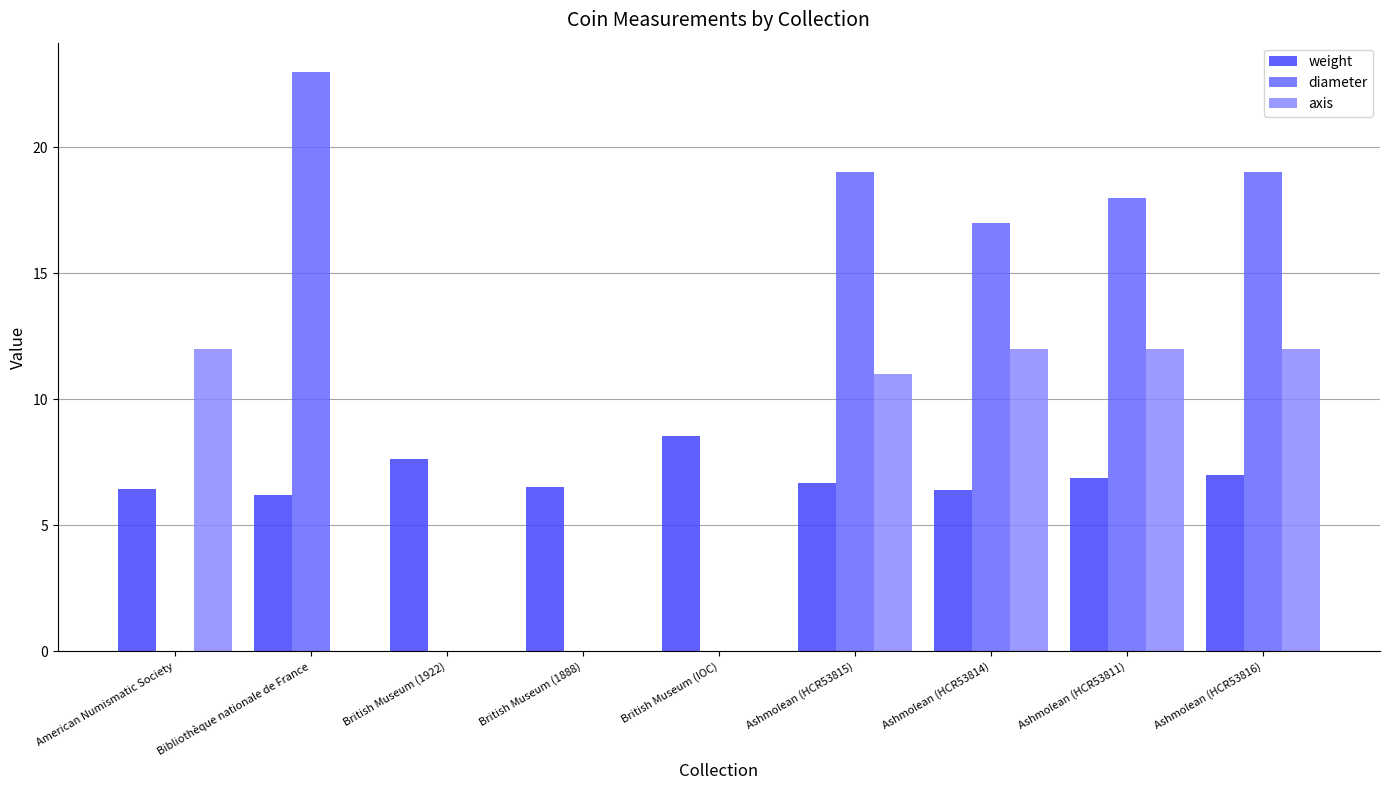

Which series has the largest total across all categories?

diameter